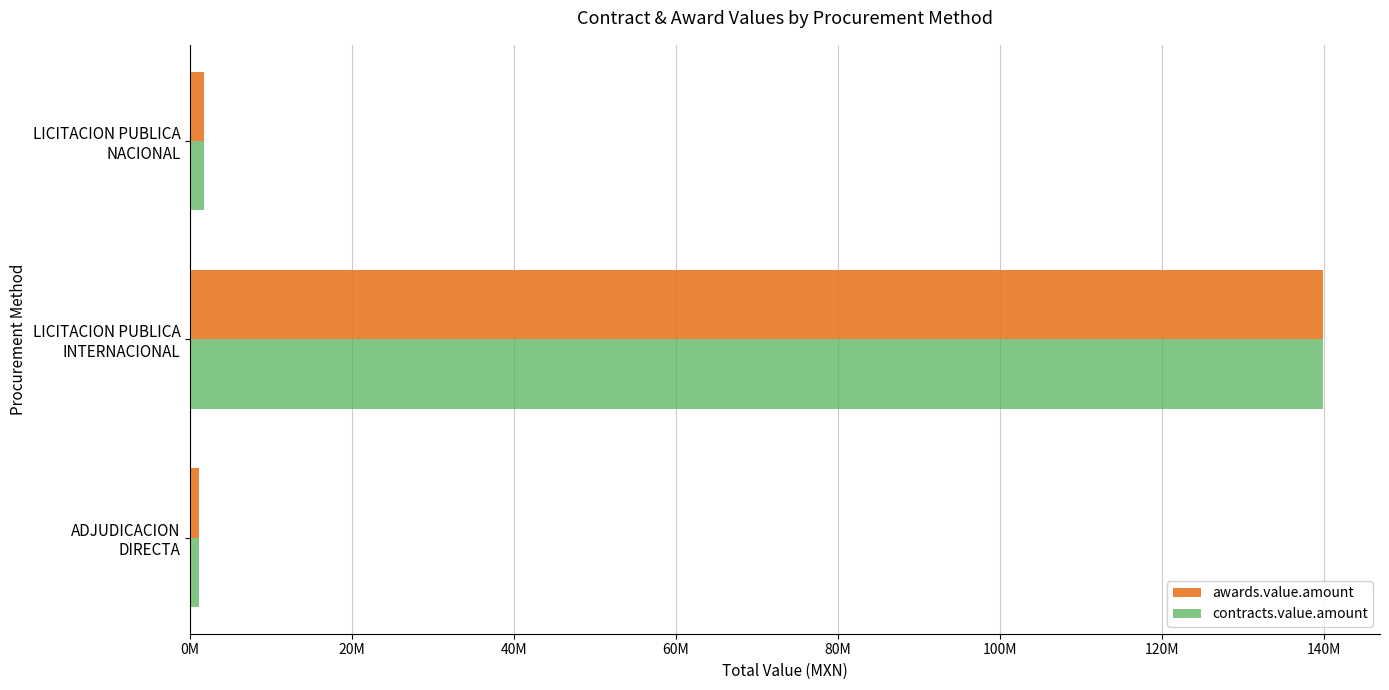

At how many categories does at least one series exceed 85806428?

1